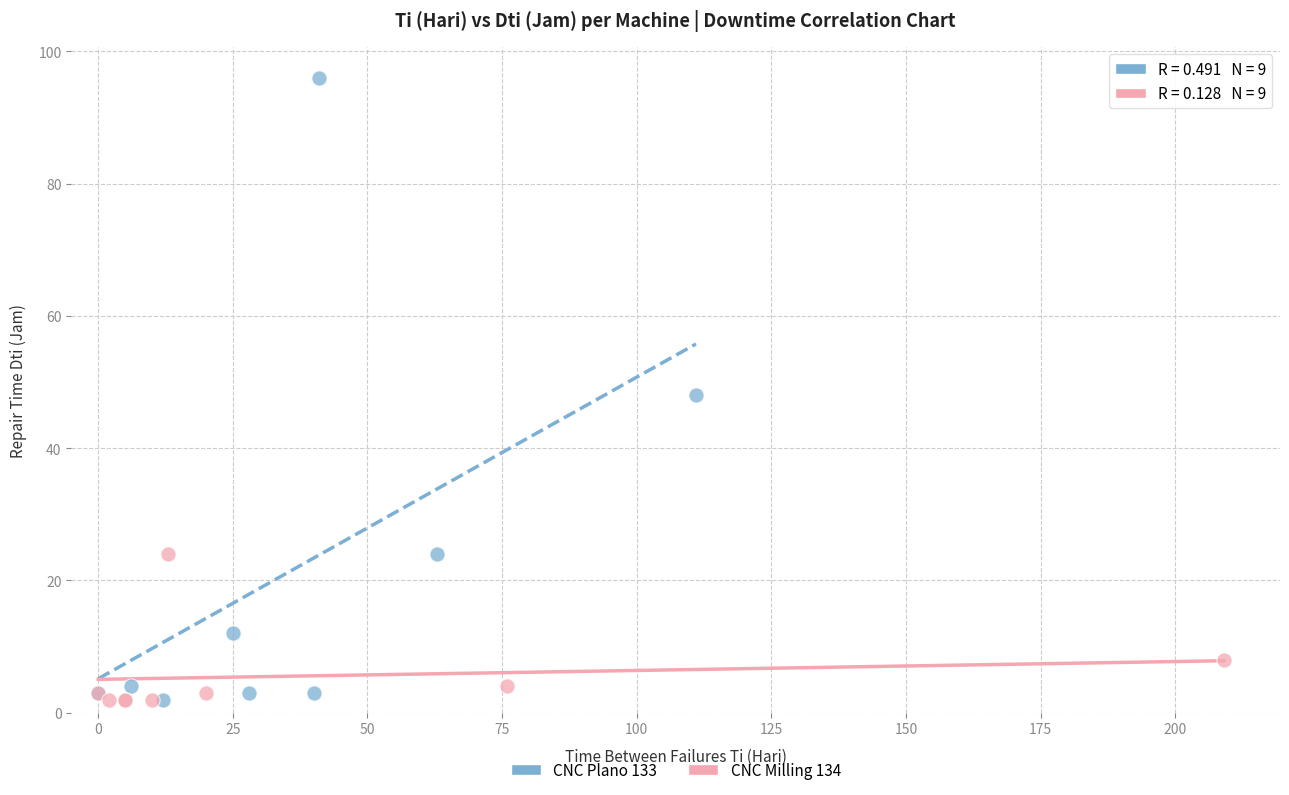

What are all the series names shown in the legend?

CNC Plano 133, CNC Milling 134